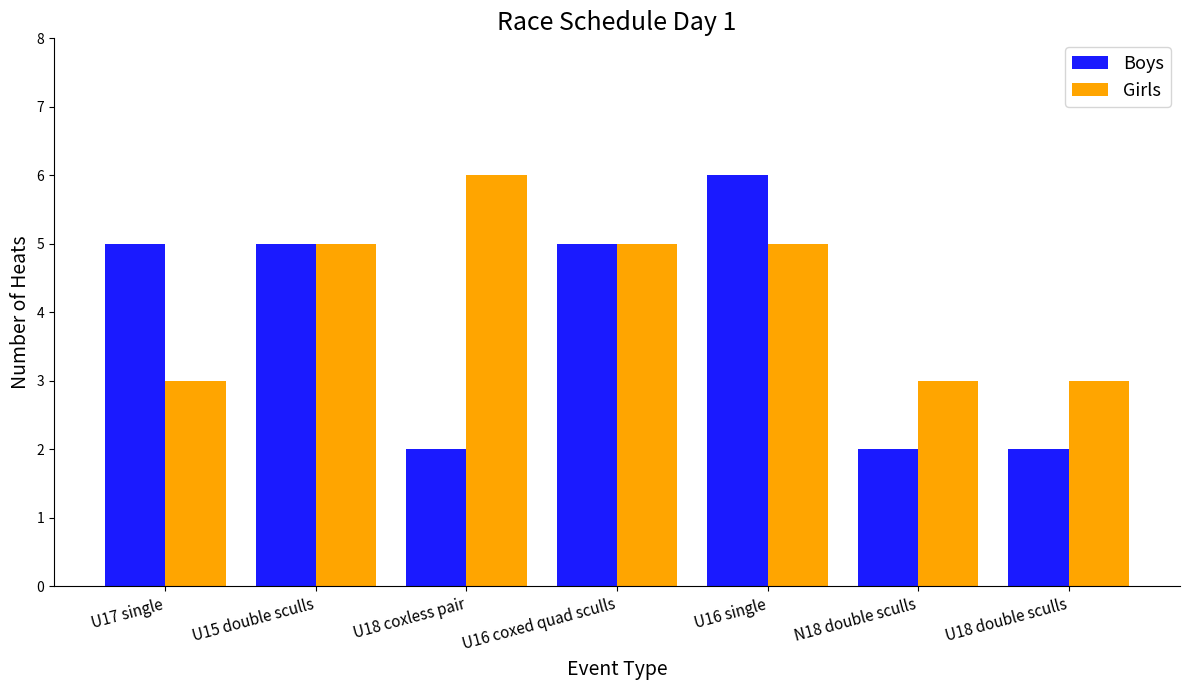

What is the difference between the maximum and second lowest values in the Boys series?

4